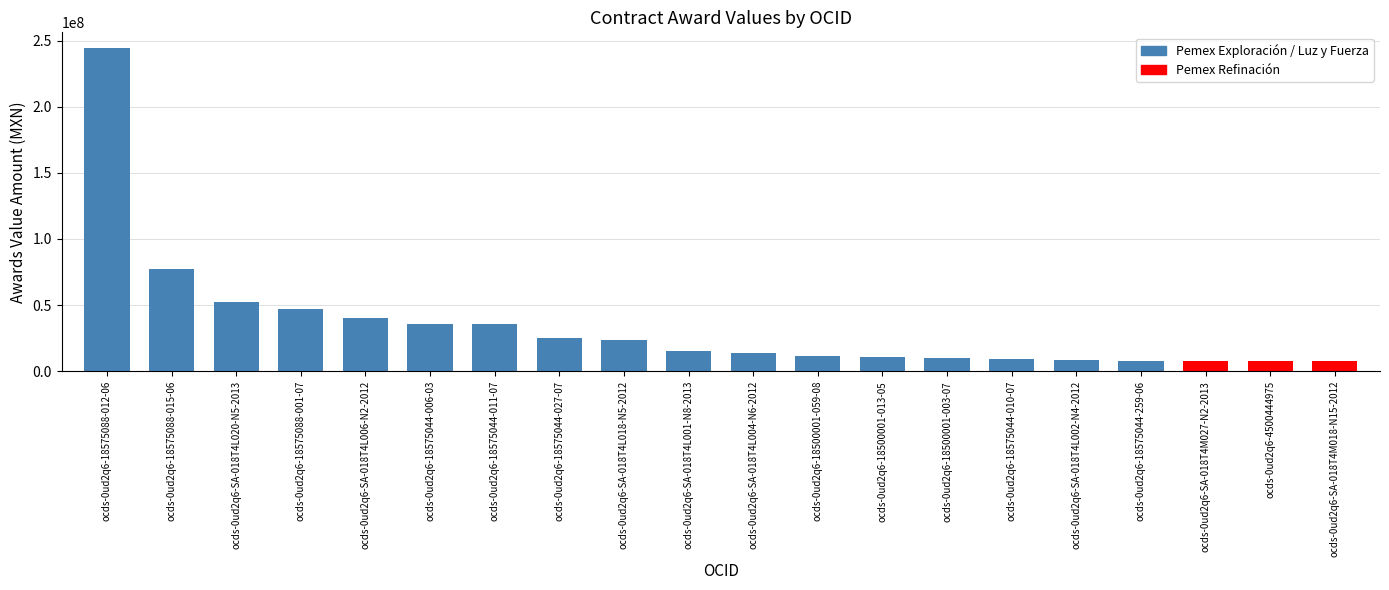

What is the change in value from ocds-0ud2q6-SA-018T4L020-N5-2013 to ocds-0ud2q6-18575044-006-03?

-16292000.0